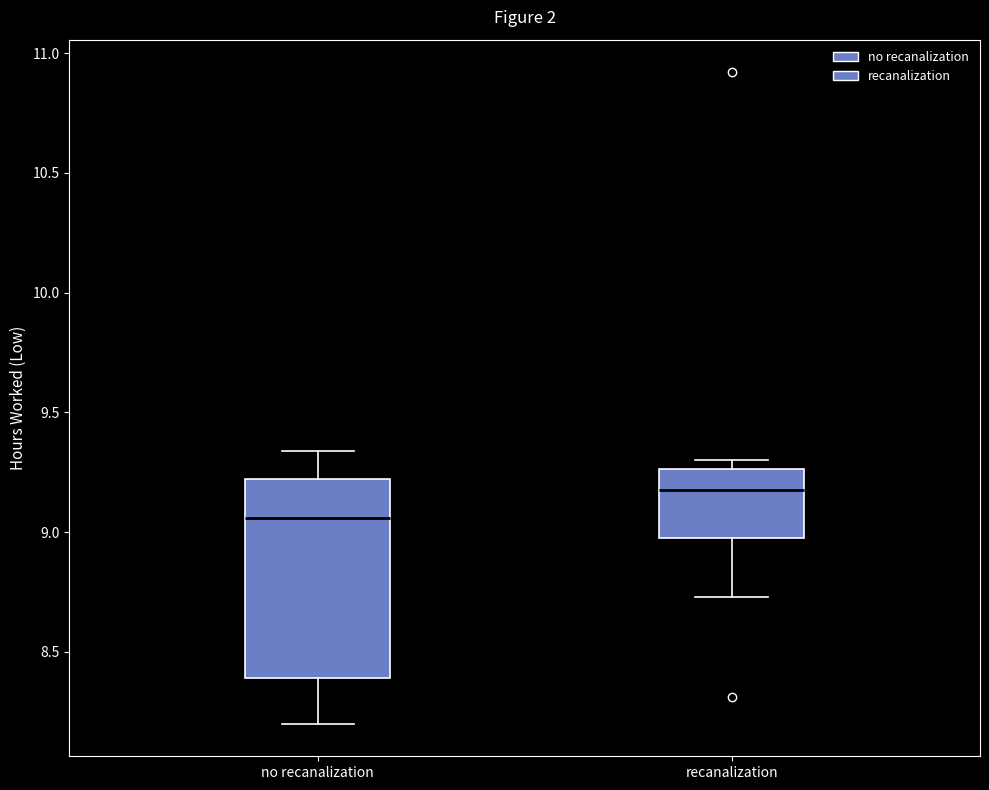

Comparing the boxes themselves (not the whiskers), which one is the tallest?

no recanalization